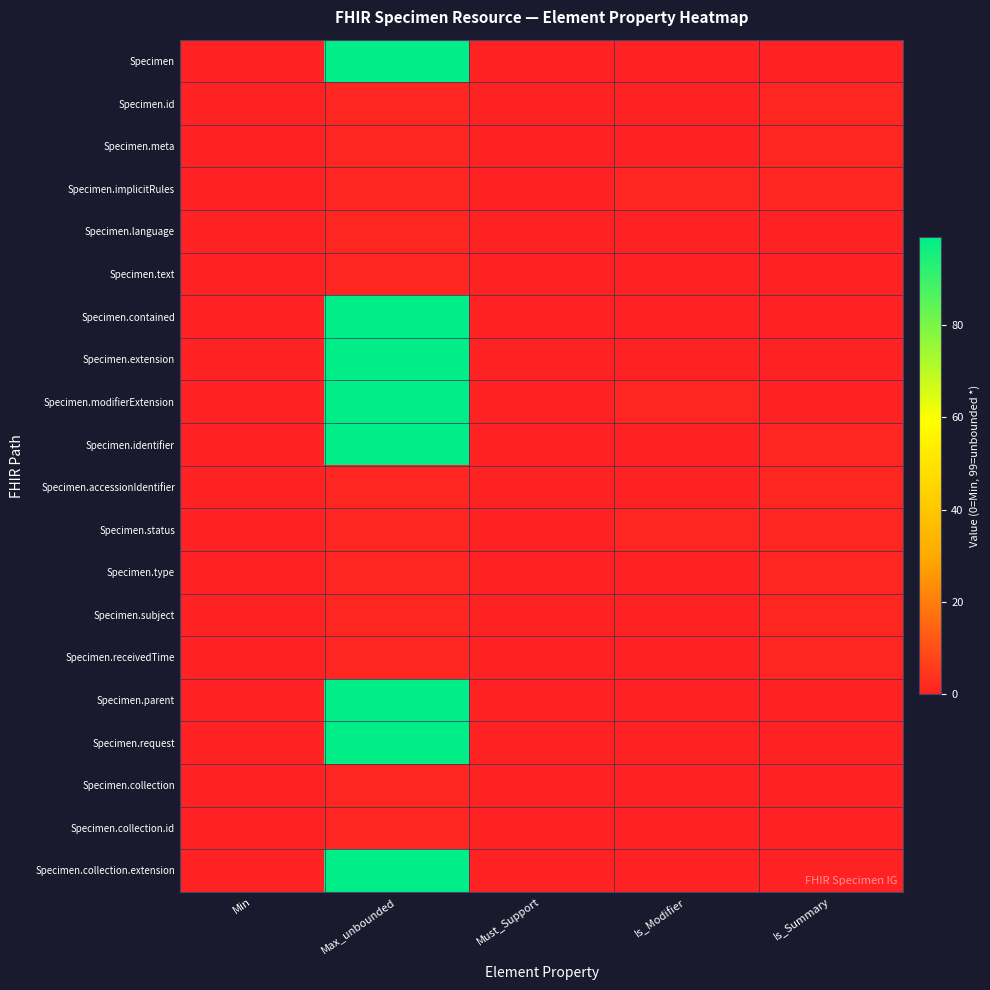

Which has a higher value, Must_Support or Is_Modifier?

Must_Support